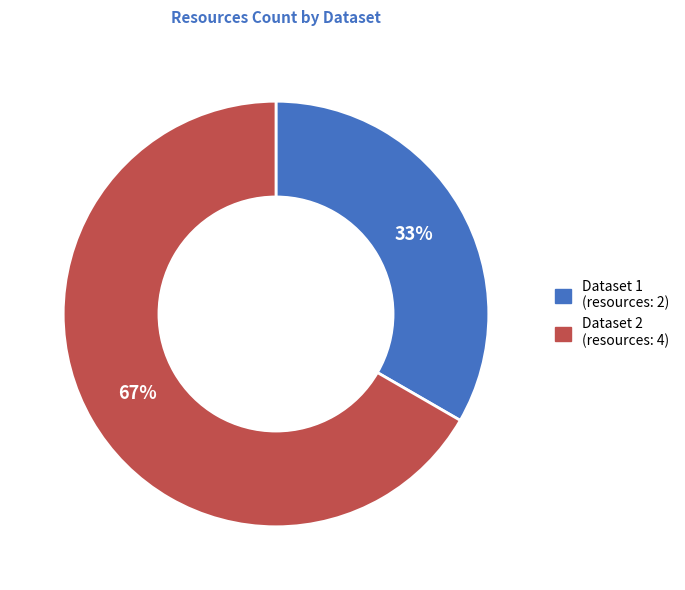

How many segments does this pie chart have?

2